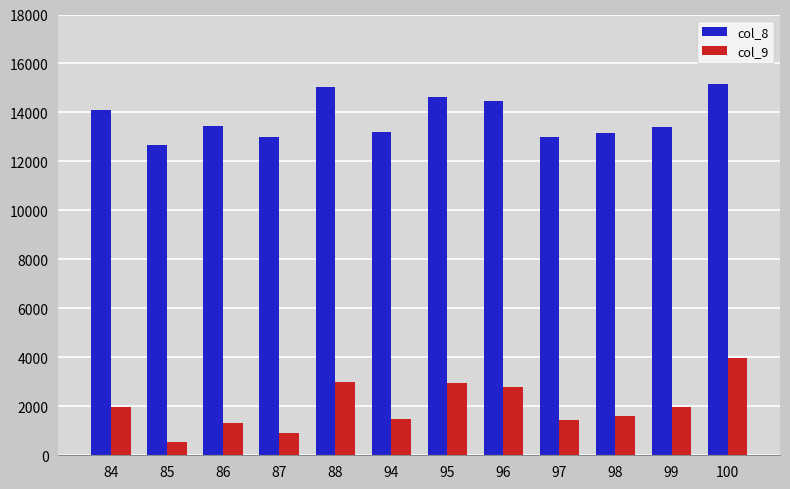

What is the total value across all series at 97?

14417.6